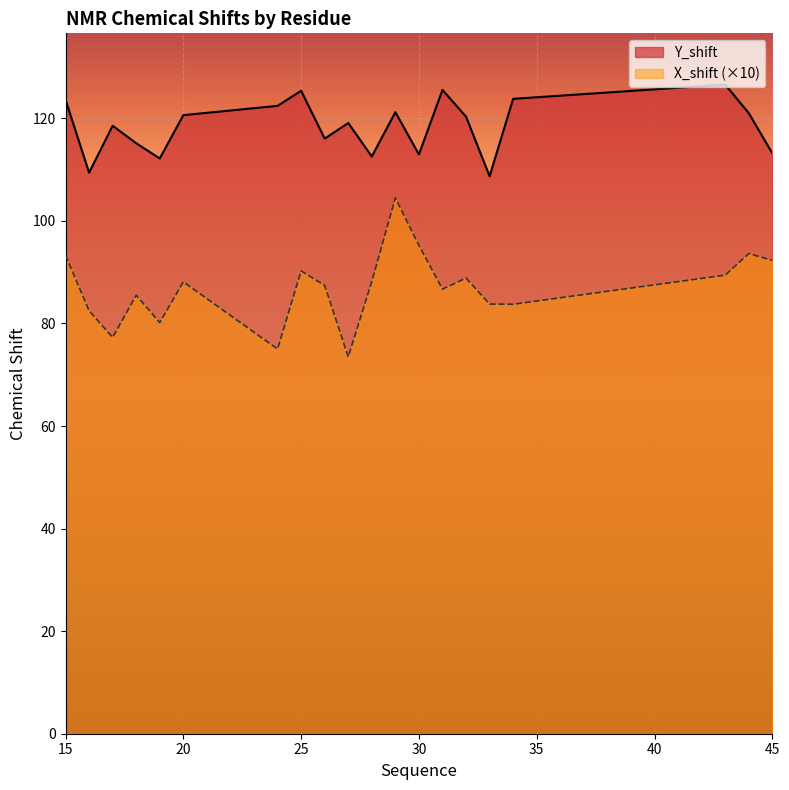

Does the chart display data point markers on the line(s)?

No